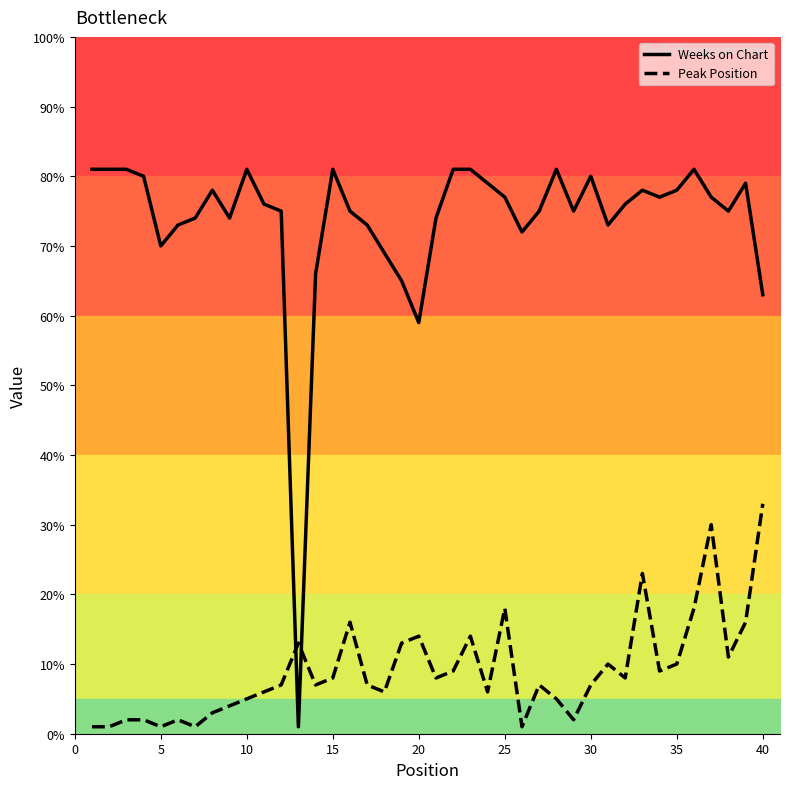

List the series in order of their peak value, lowest first.

Peak Position, Weeks on Chart